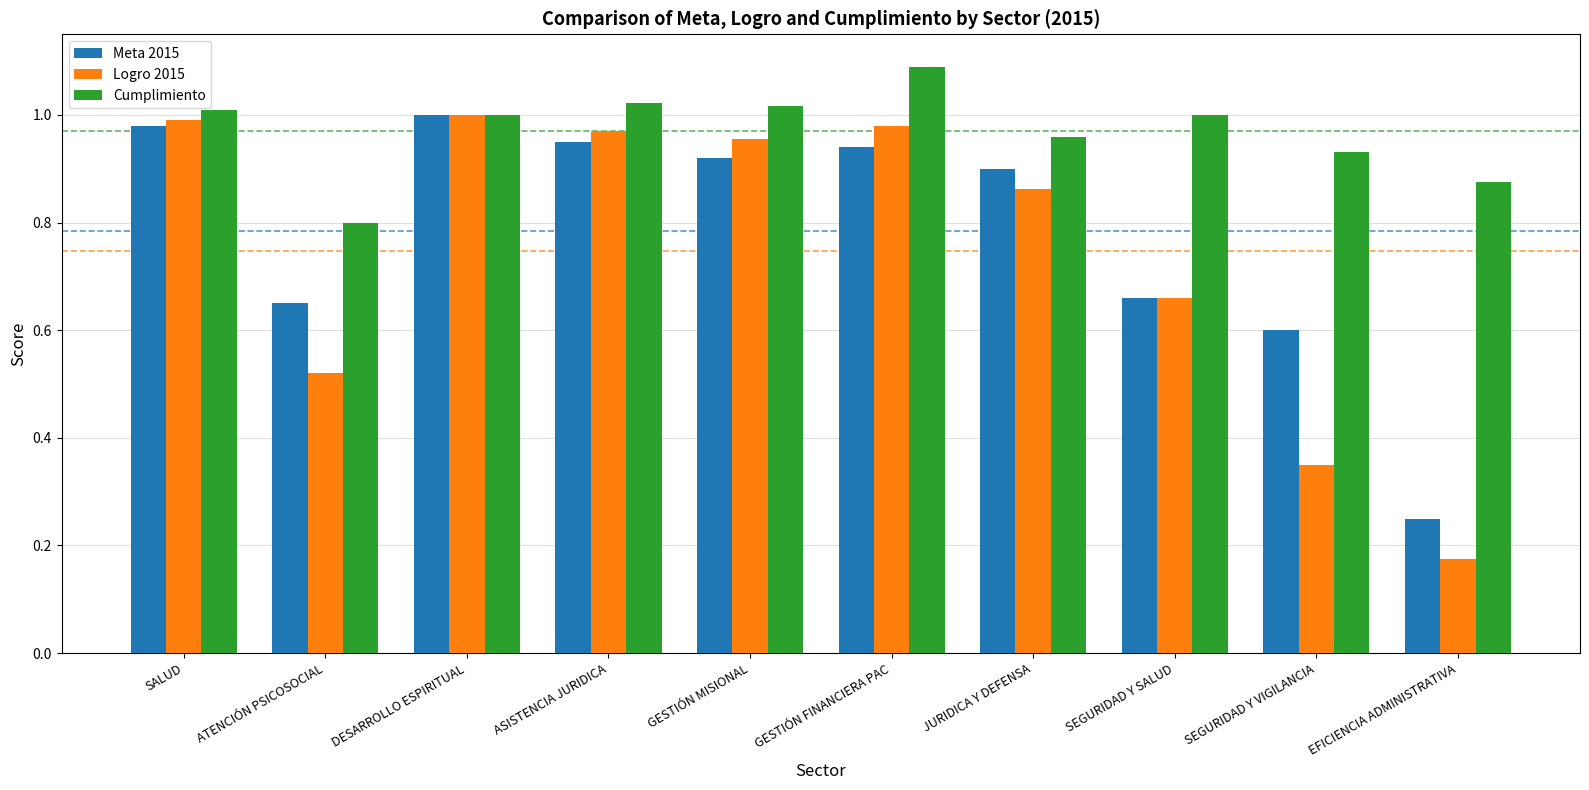

How many data points does each series have?

10